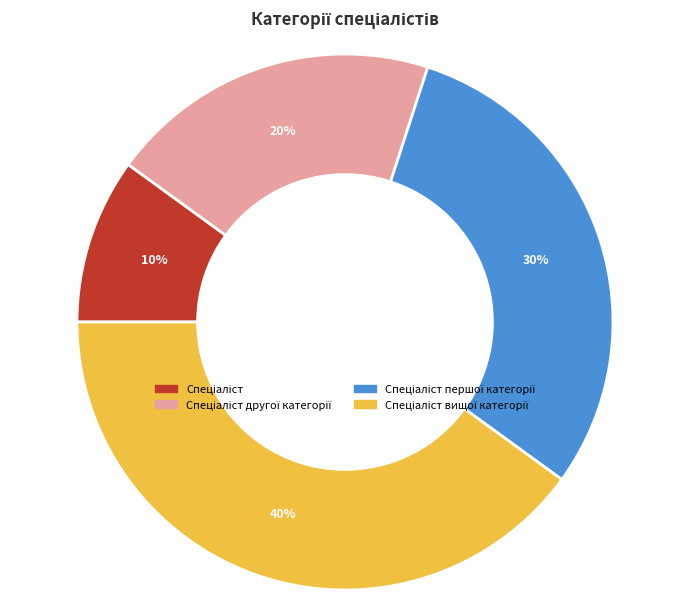

Is there a majority slice in this chart?

No